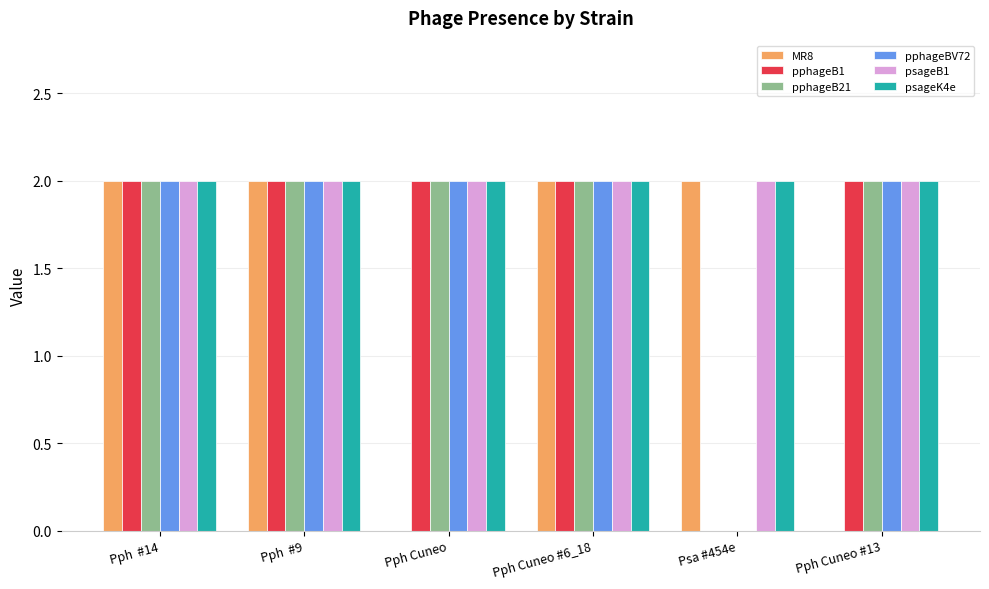

What is the sum of all pphageB21 values?

10